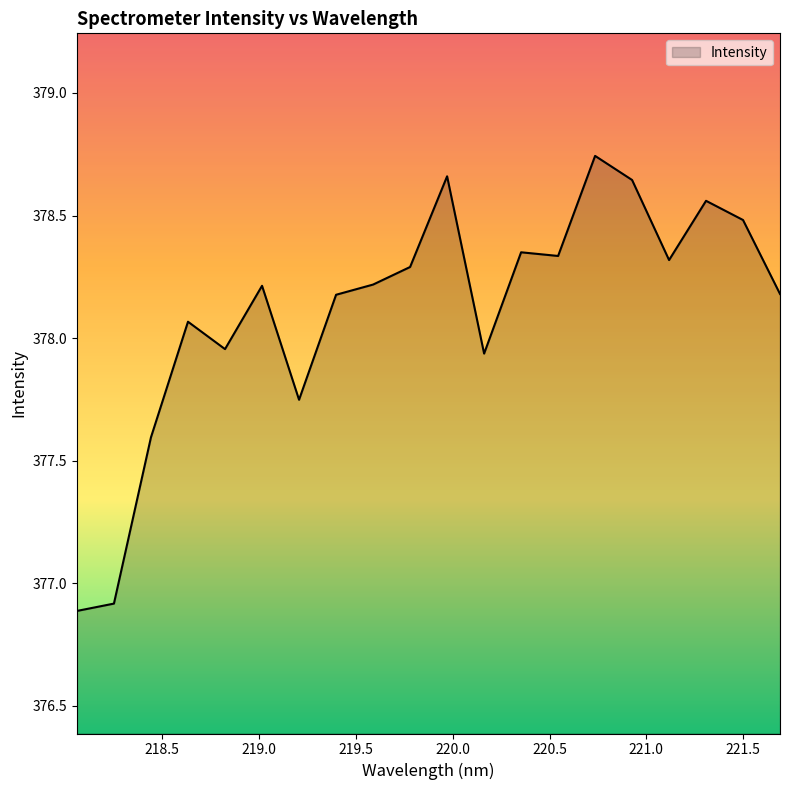

What is the difference between the maximum and minimum values?

1.9